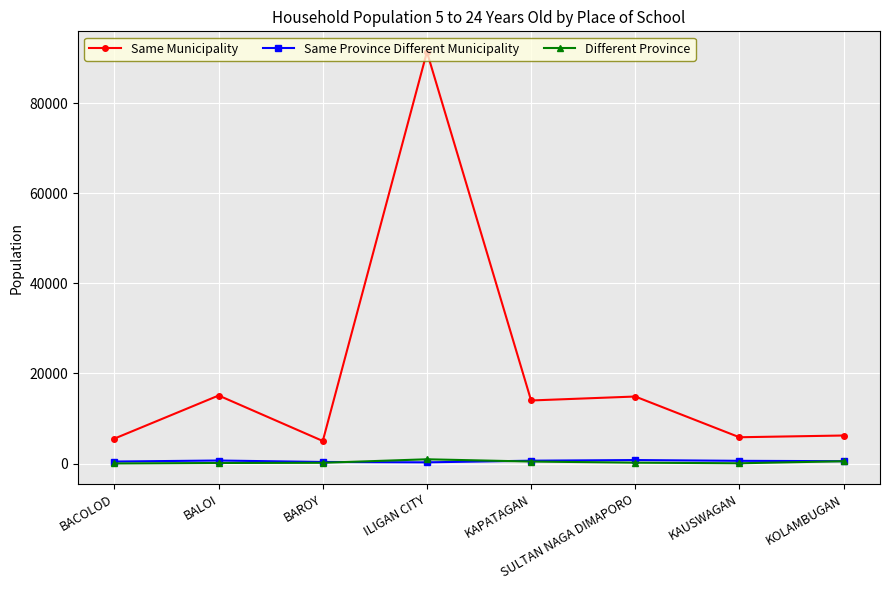

True or false: Same Province Different Municipality has more than 0 points higher than both neighbors.

True